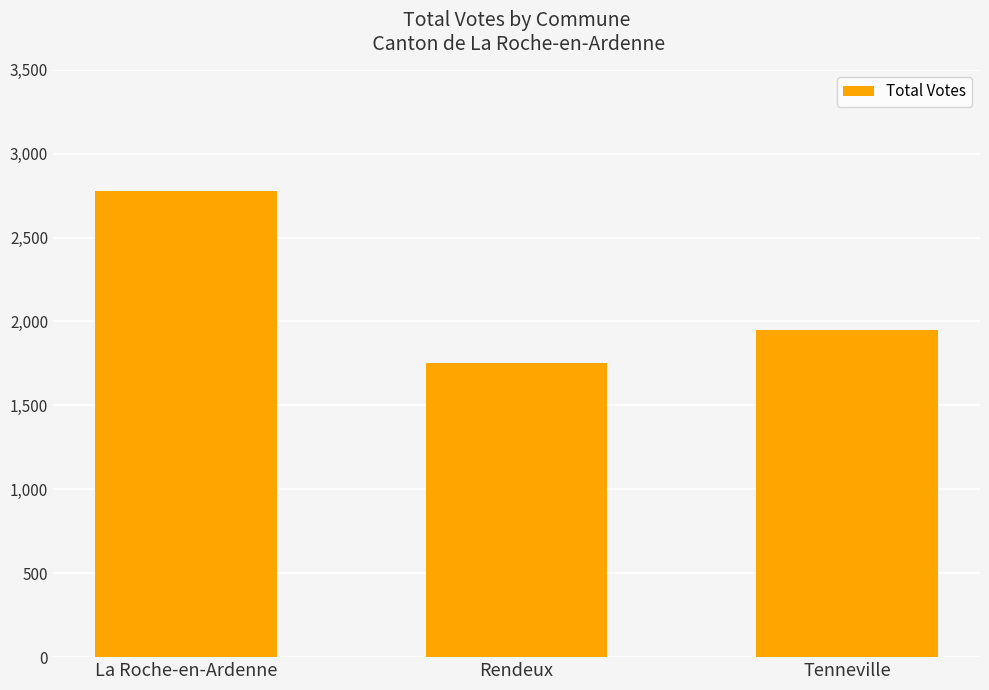

What is the difference between the values at La Roche-en-Ardenne and Tenneville?

828